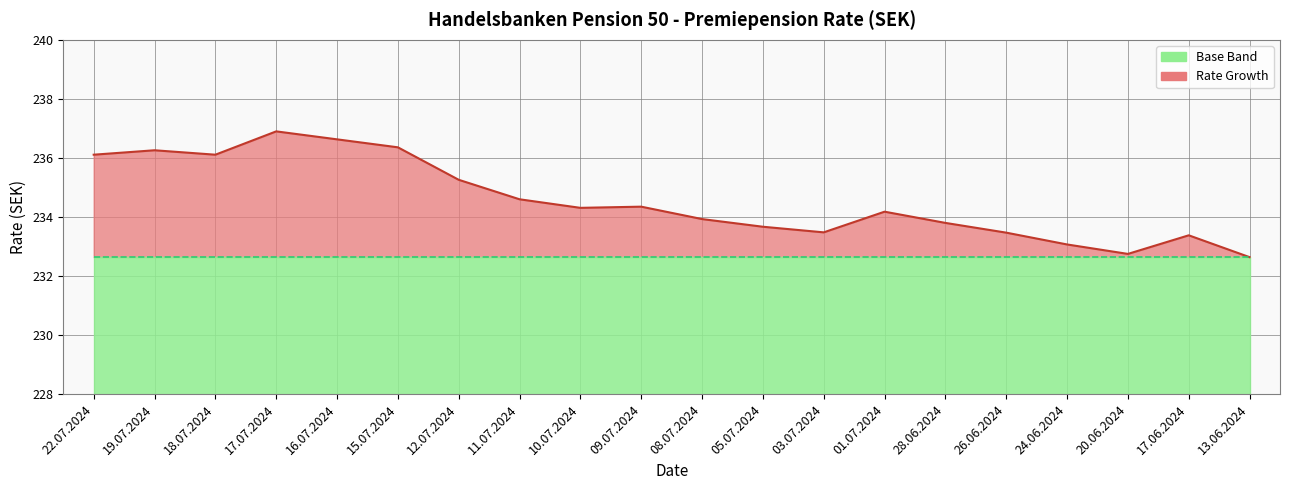

What is the change in value from 18.07.2024 to 13.06.2024?

-3.5